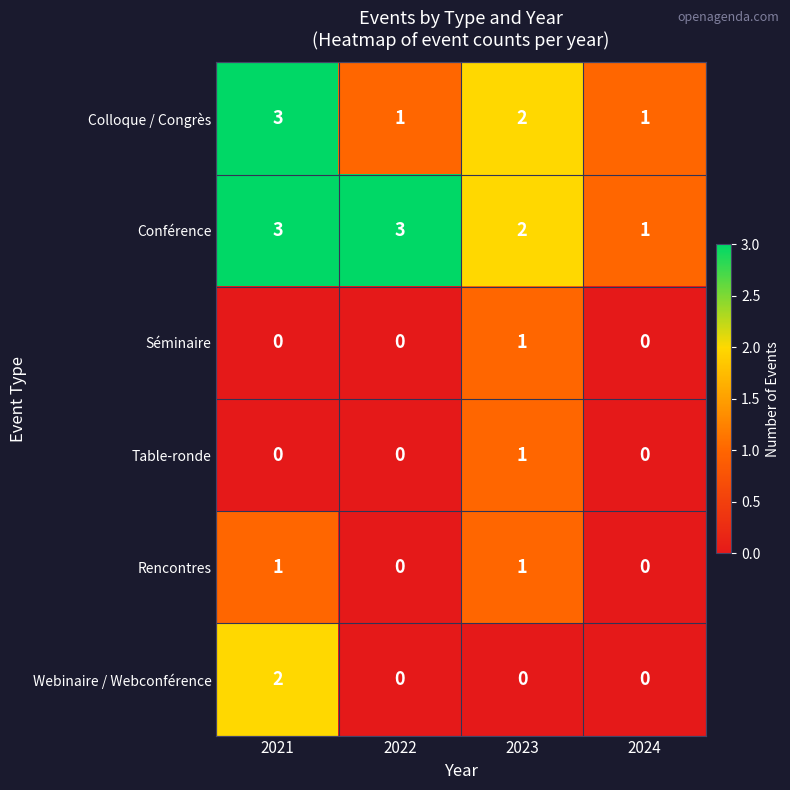

What is the maximum value shown in the chart?

3